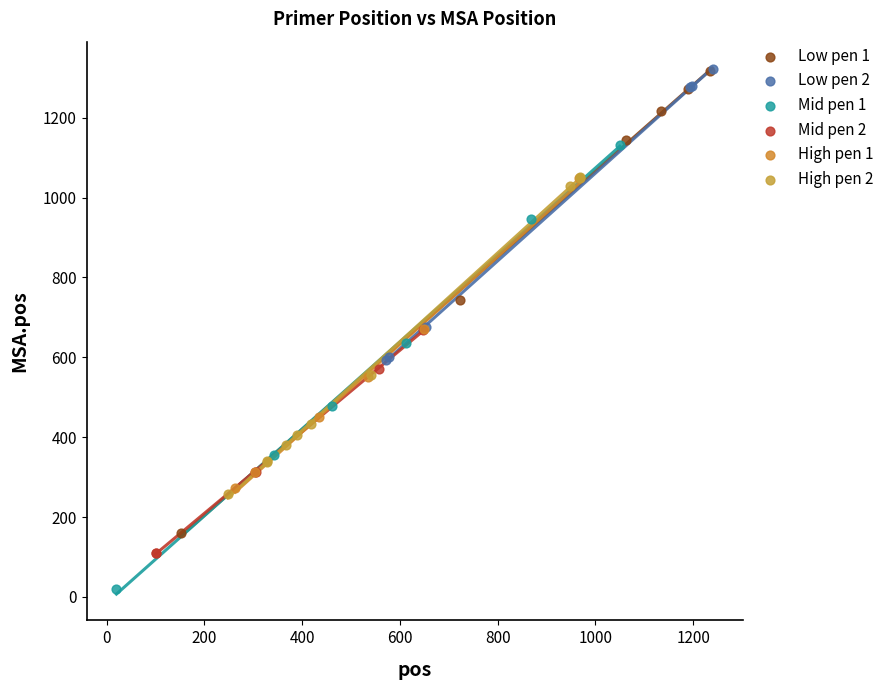

Which series contains the lowest Y value?

Mid pen 1